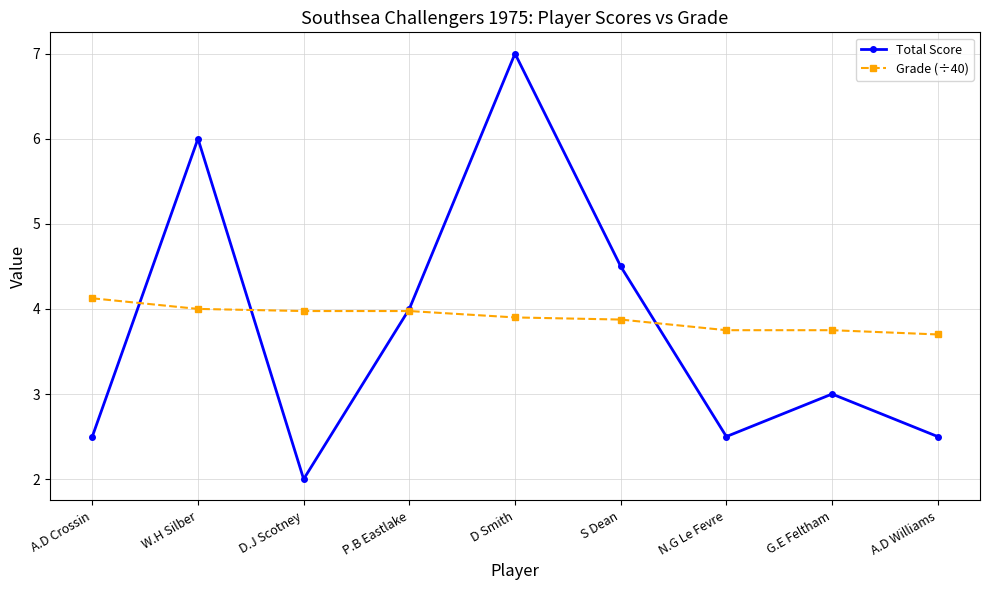

List the series in order of their peak value, highest first.

Total Score, Grade (÷40)